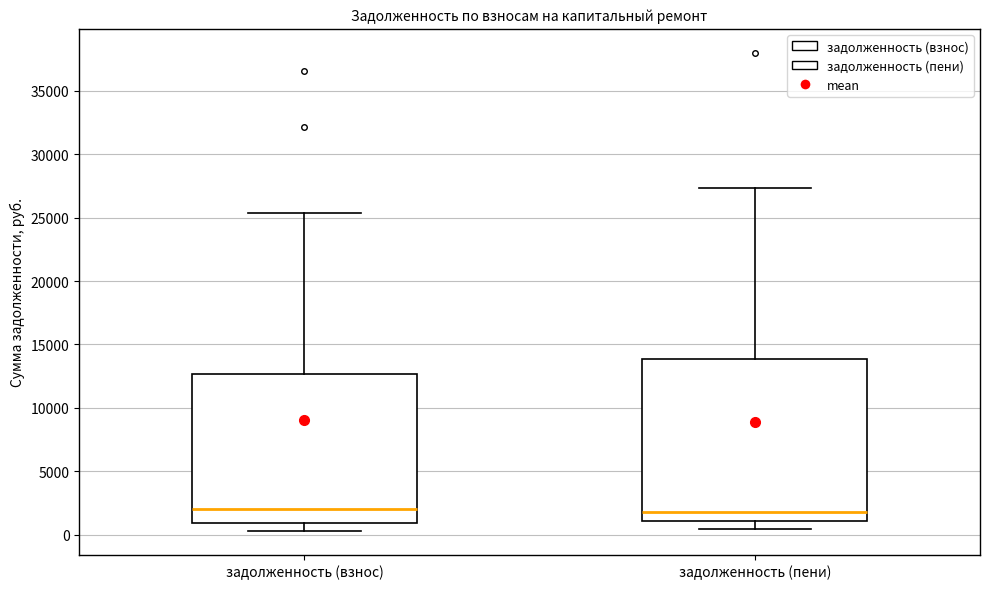

Reading left to right, transcribe this box plot: for each box, give where its median line is, the range the box spans, and where its two whiskers end, as read against the y-axis. The values are not printed on the chart, so give them approximately, as read against the axis.

задолженность (взнос): median 2000, box 1000 to 12500, whiskers 500 to 25500
задолженность (пени): median 2000, box 1000 to 14000, whiskers 500 to 27500